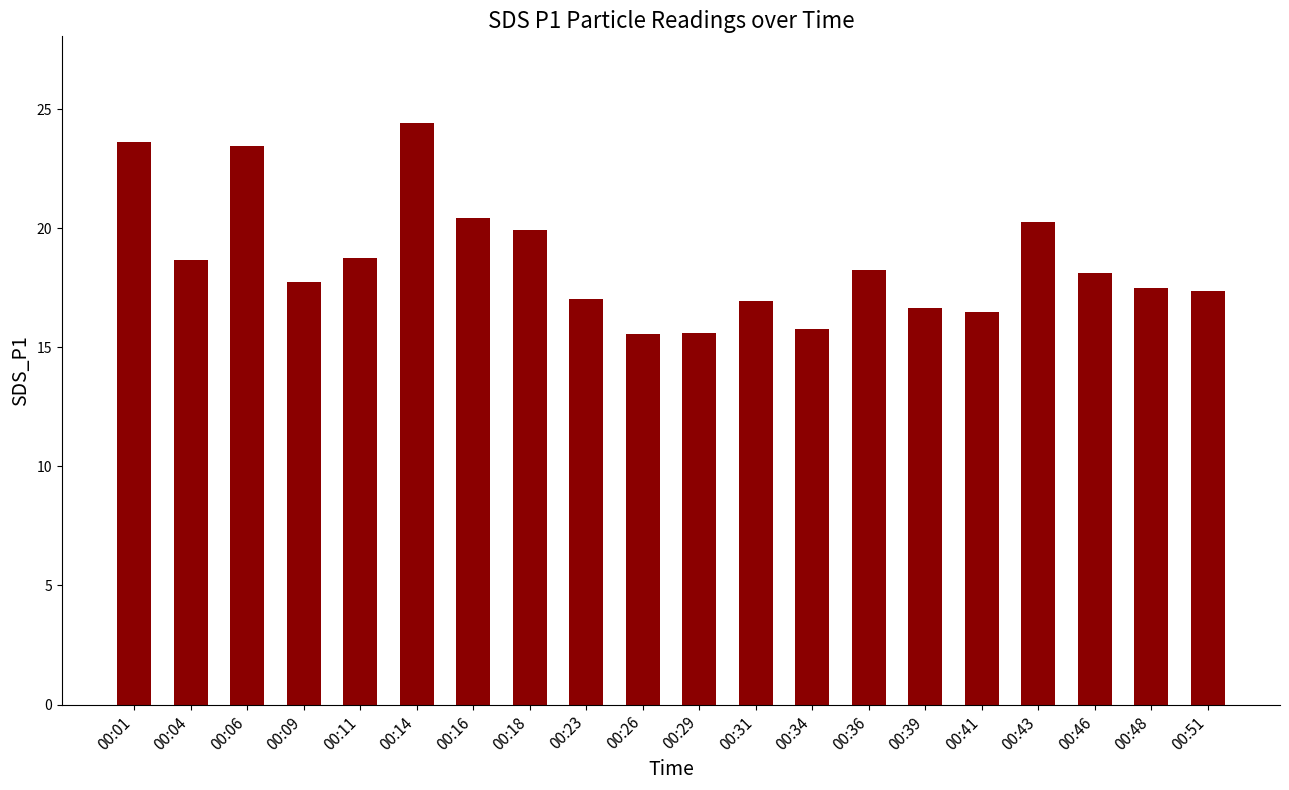

The value at 00:41 is 16.5. True or false?

True